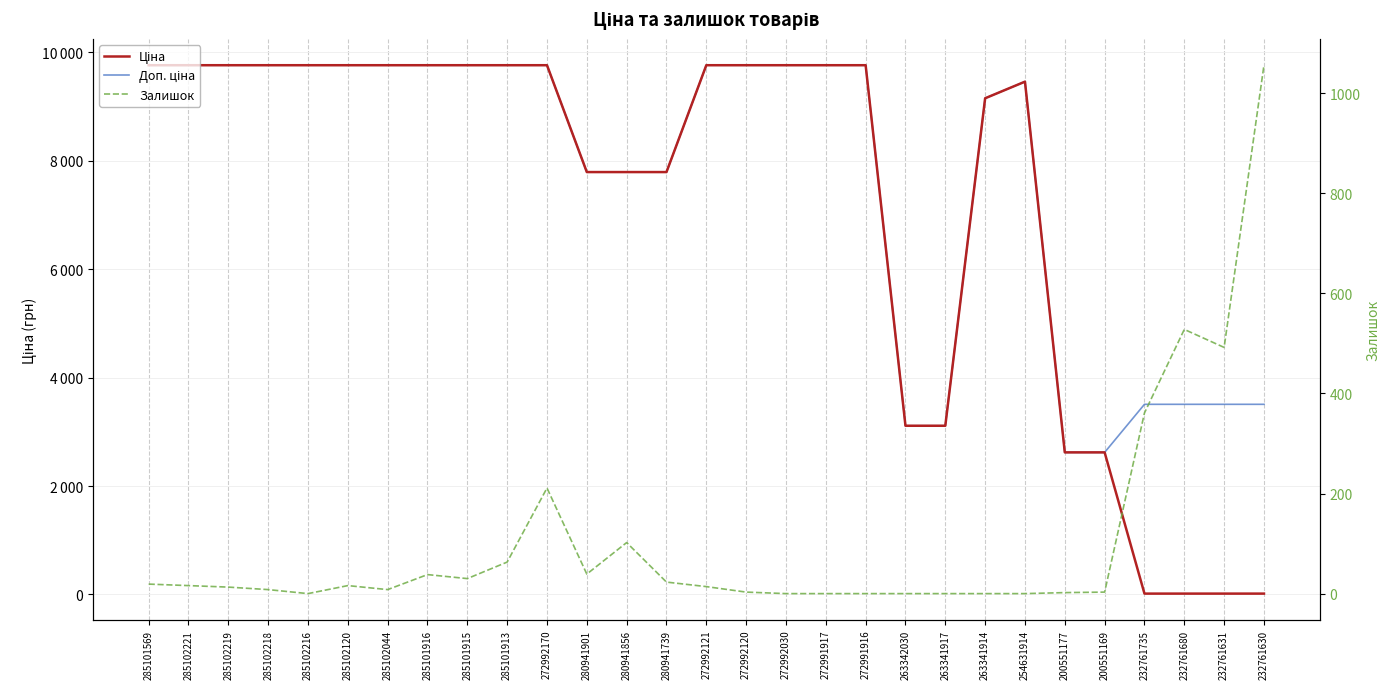

Rank the series at 232761680 from lowest to highest value.

Ціна, Залишок, Доп. ціна